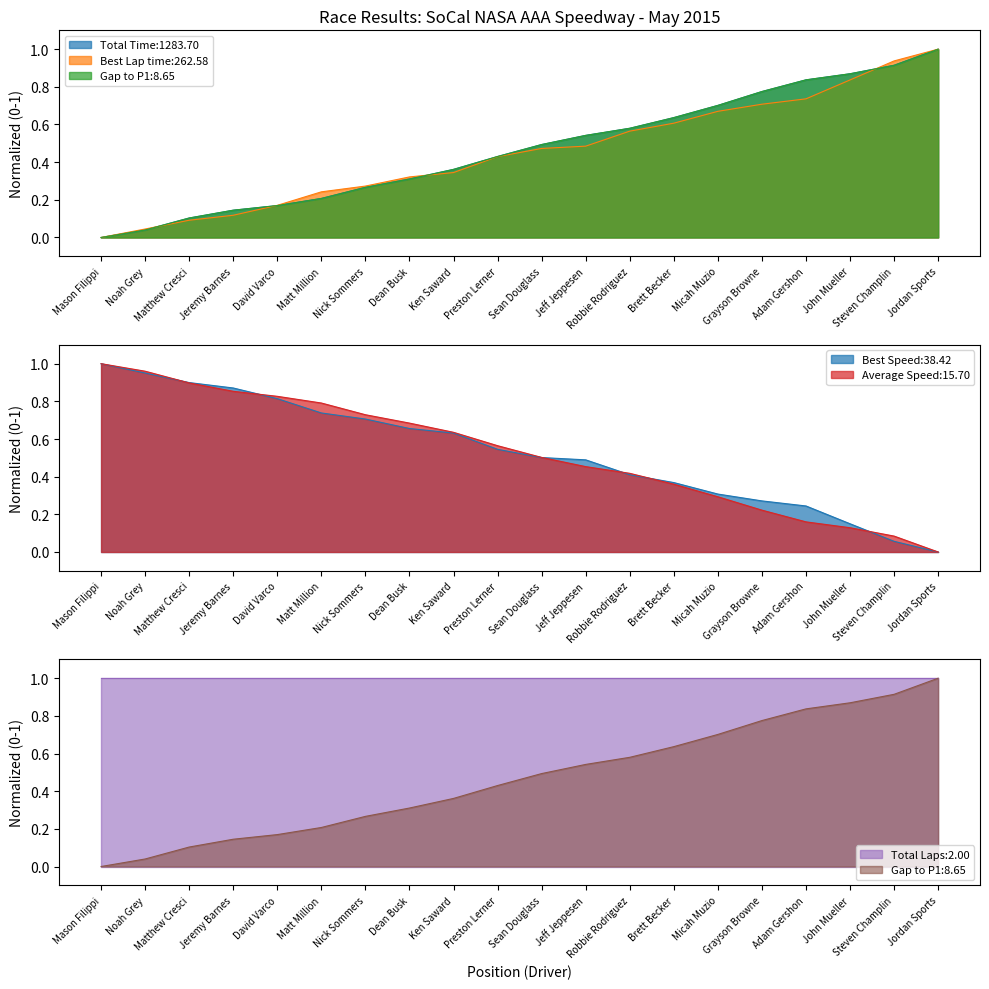

Does the chart display data point markers on the line(s)?

No